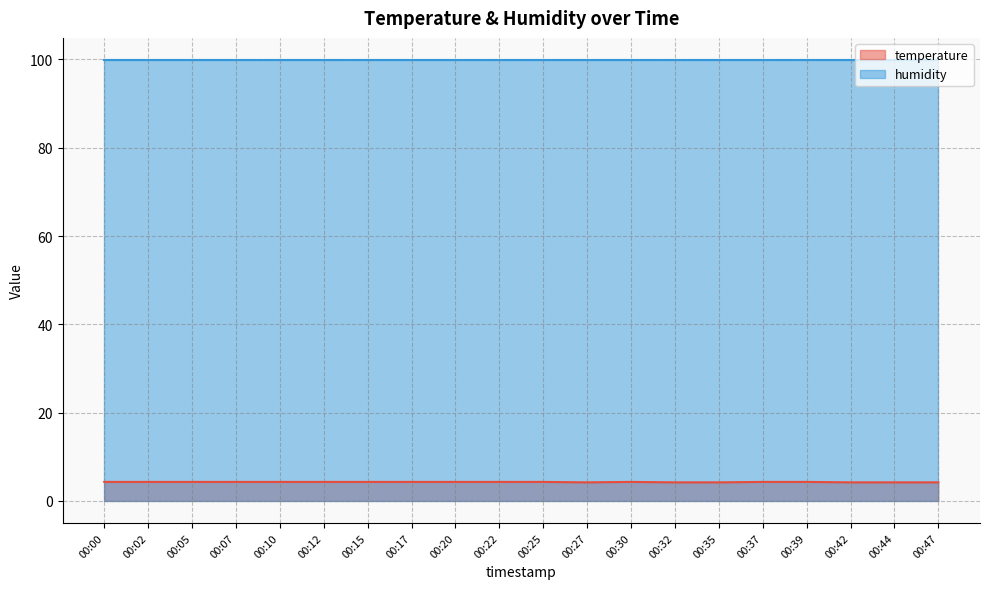

What is the average value?

4.3